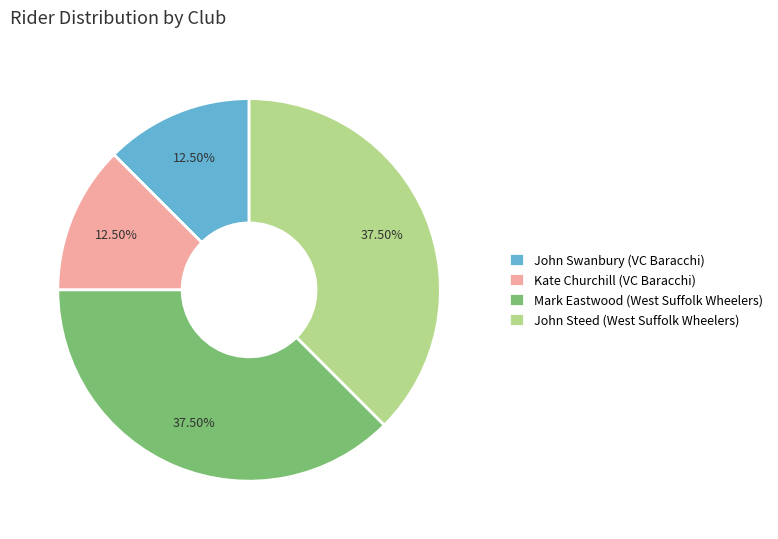

Do Mark Eastwood (West Suffolk Wheelers) and John Steed (West Suffolk Wheelers) together represent more than half of the pie?

Yes